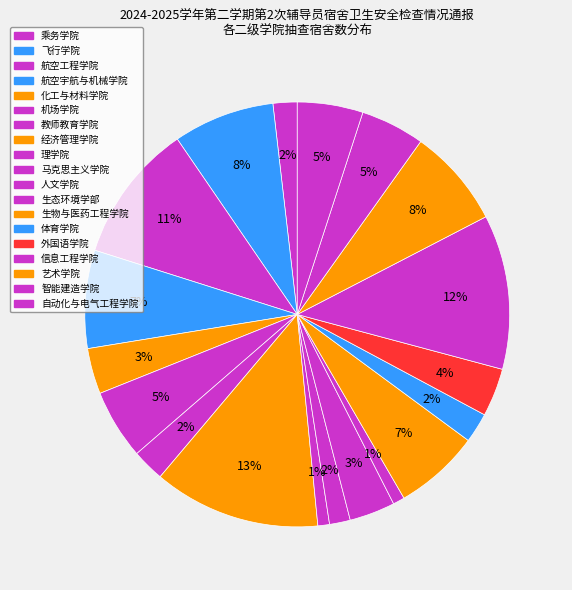

To the nearest percent, what percentage of the pie is 经济管理学院?

13%